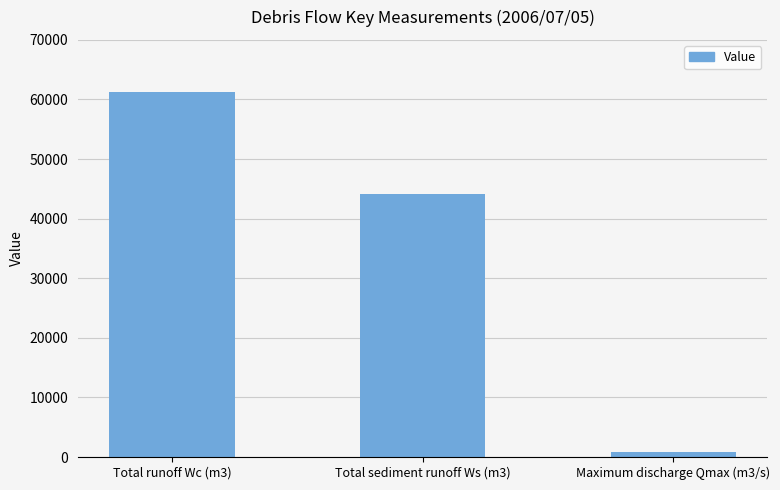

List the labels in order of value, smallest first.

Maximum discharge Qmax (m3/s), Total sediment runoff Ws (m3), Total runoff Wc (m3)